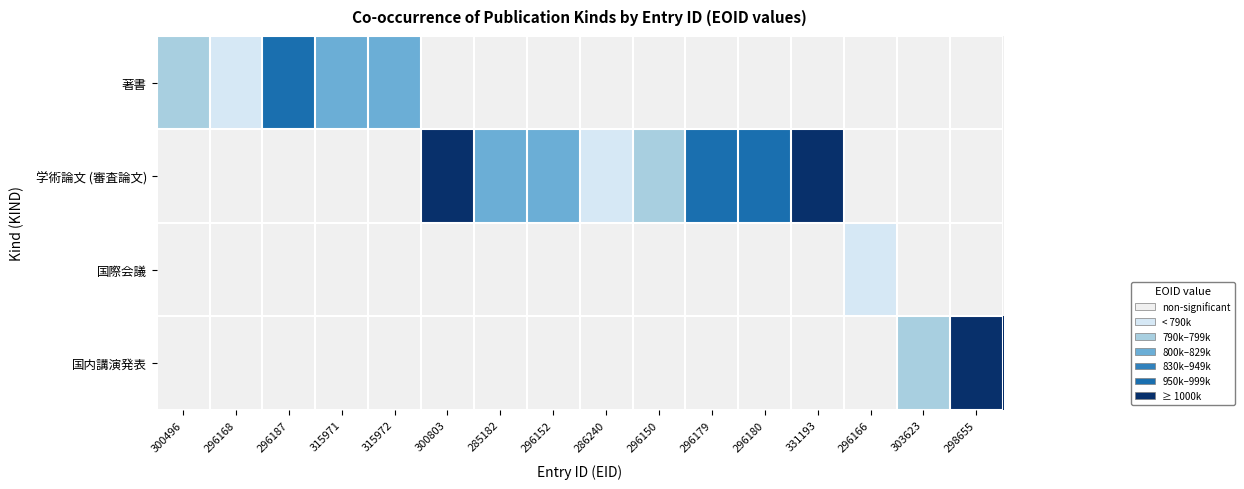

Reading left to right, what are all the values shown in this chart?

著書: 300496=2	296168=1	296187=5	315971=3	315972=3	300803=0	285182=0	296152=0	286240=0	296150=0	296179=0	296180=0	331193=0	296166=0	303623=0	298655=0
学術論文 (審査論文): 300496=0	296168=0	296187=0	315971=0	315972=0	300803=6	285182=3	296152=3	286240=1	296150=2	296179=5	296180=5	331193=6	296166=0	303623=0	298655=0
国際会議: 300496=0	296168=0	296187=0	315971=0	315972=0	300803=0	285182=0	296152=0	286240=0	296150=0	296179=0	296180=0	331193=0	296166=1	303623=0	298655=0
国内講演発表: 300496=0	296168=0	296187=0	315971=0	315972=0	300803=0	285182=0	296152=0	286240=0	296150=0	296179=0	296180=0	331193=0	296166=0	303623=2	298655=6